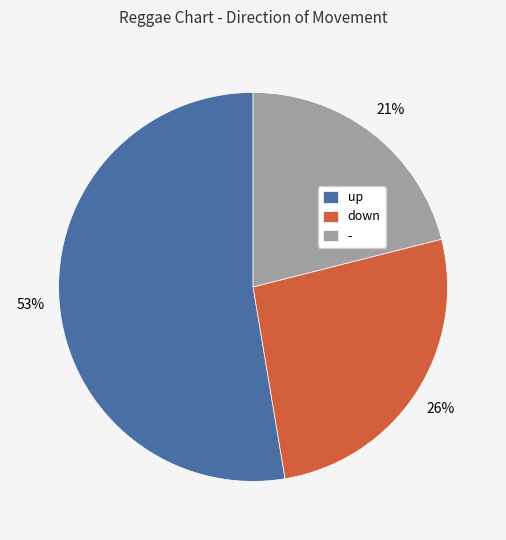

Is - the majority of the pie?

No